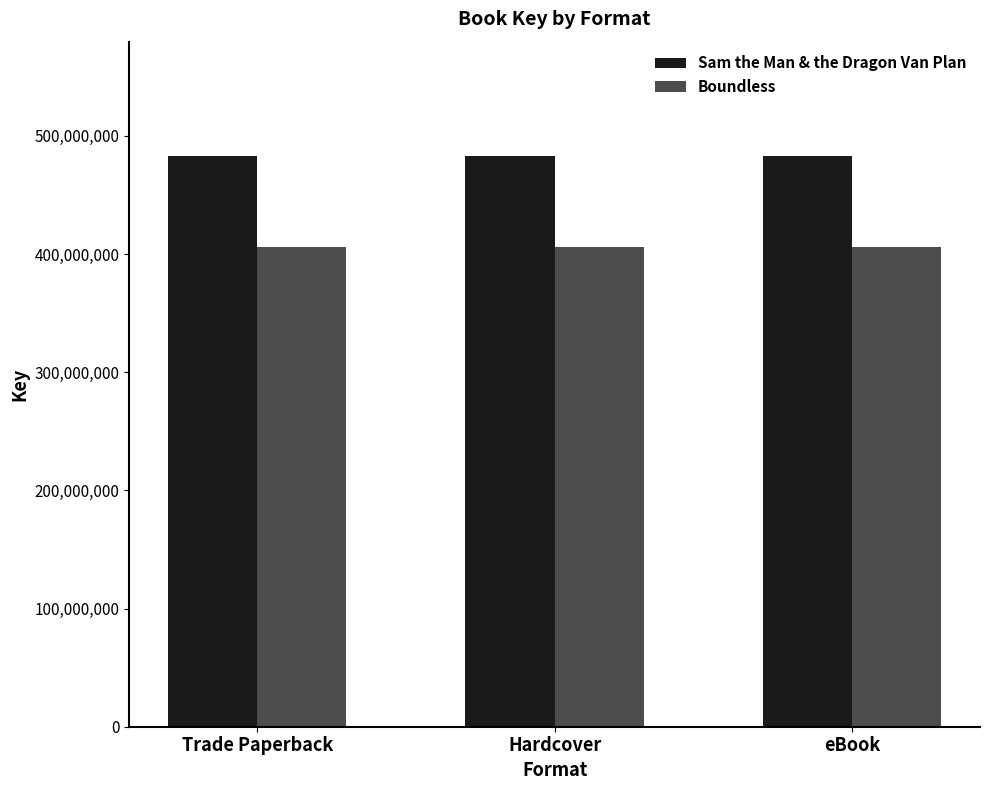

Rank the series at Hardcover from highest to lowest value.

Sam the Man & the Dragon Van Plan, Boundless